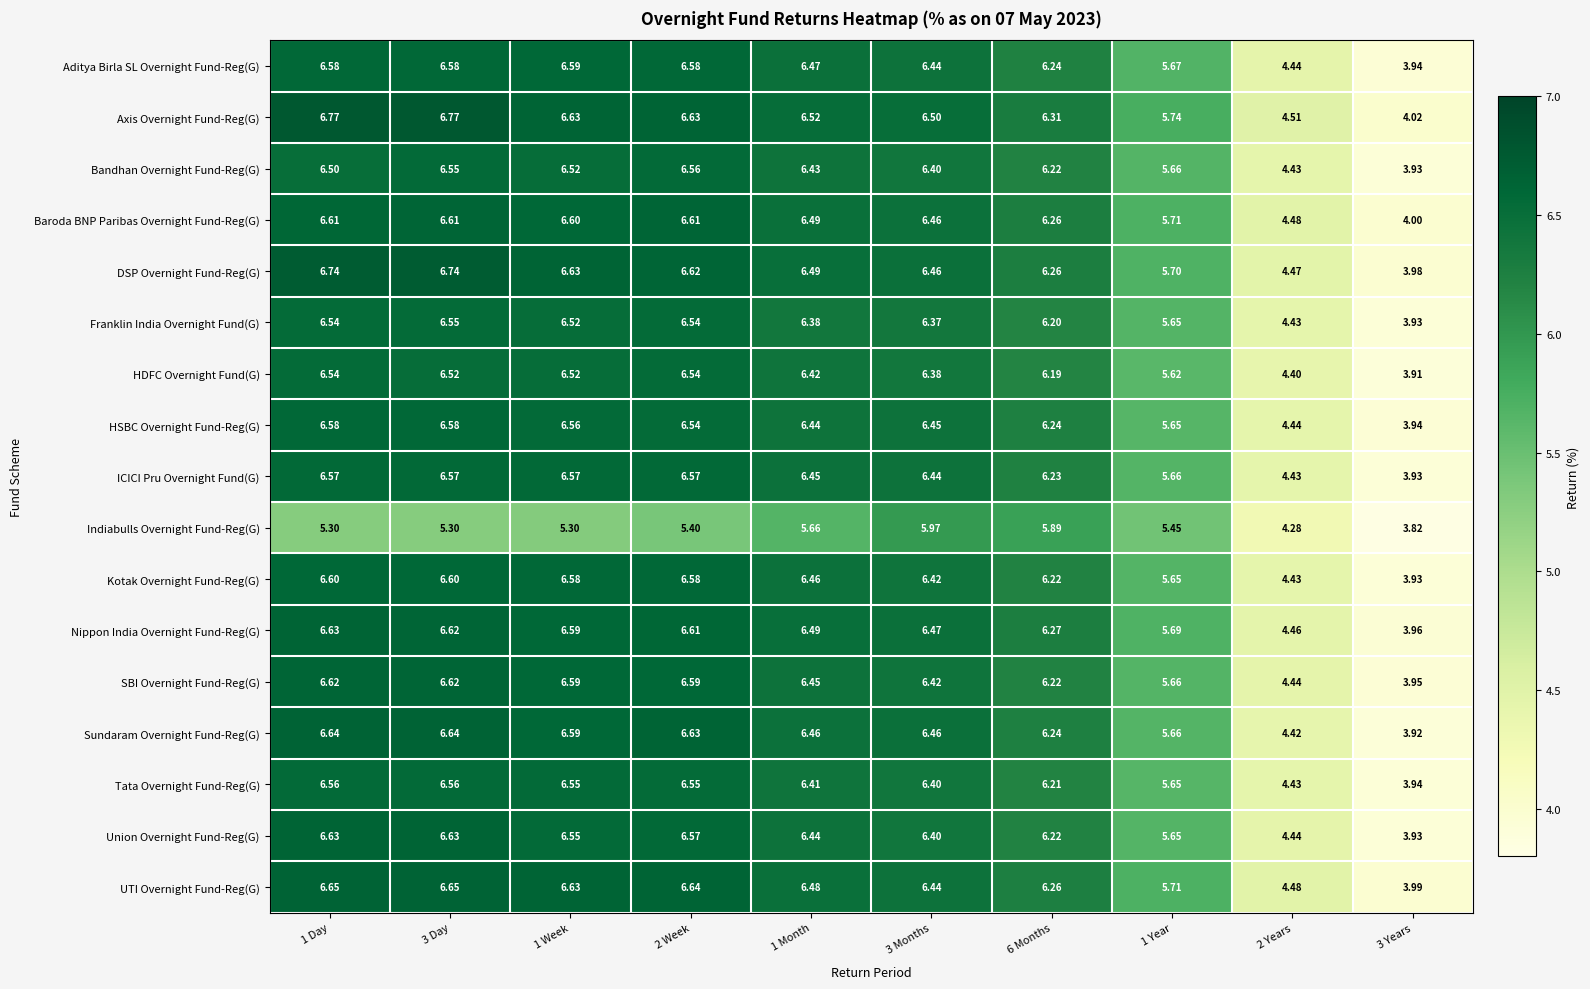

Which label corresponds to the smallest value in the chart?

3 Years